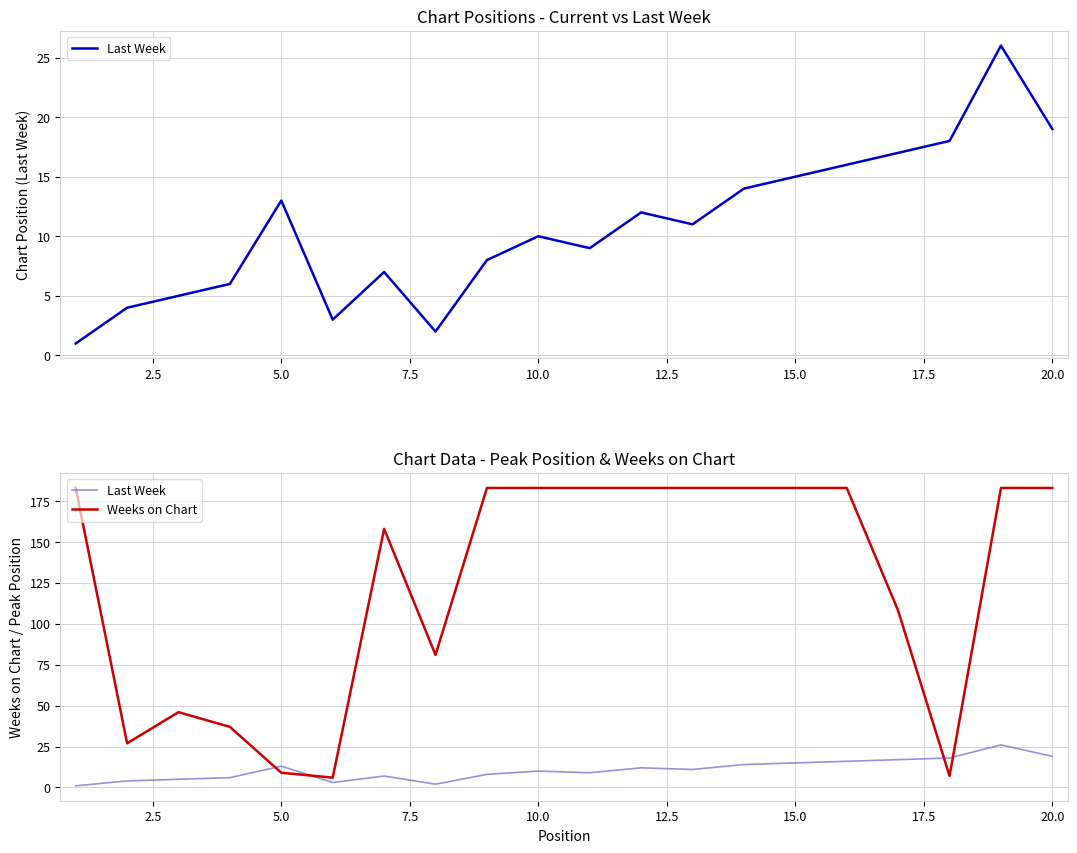

True or false: Last Week and Weeks on Chart cross at least once.

True